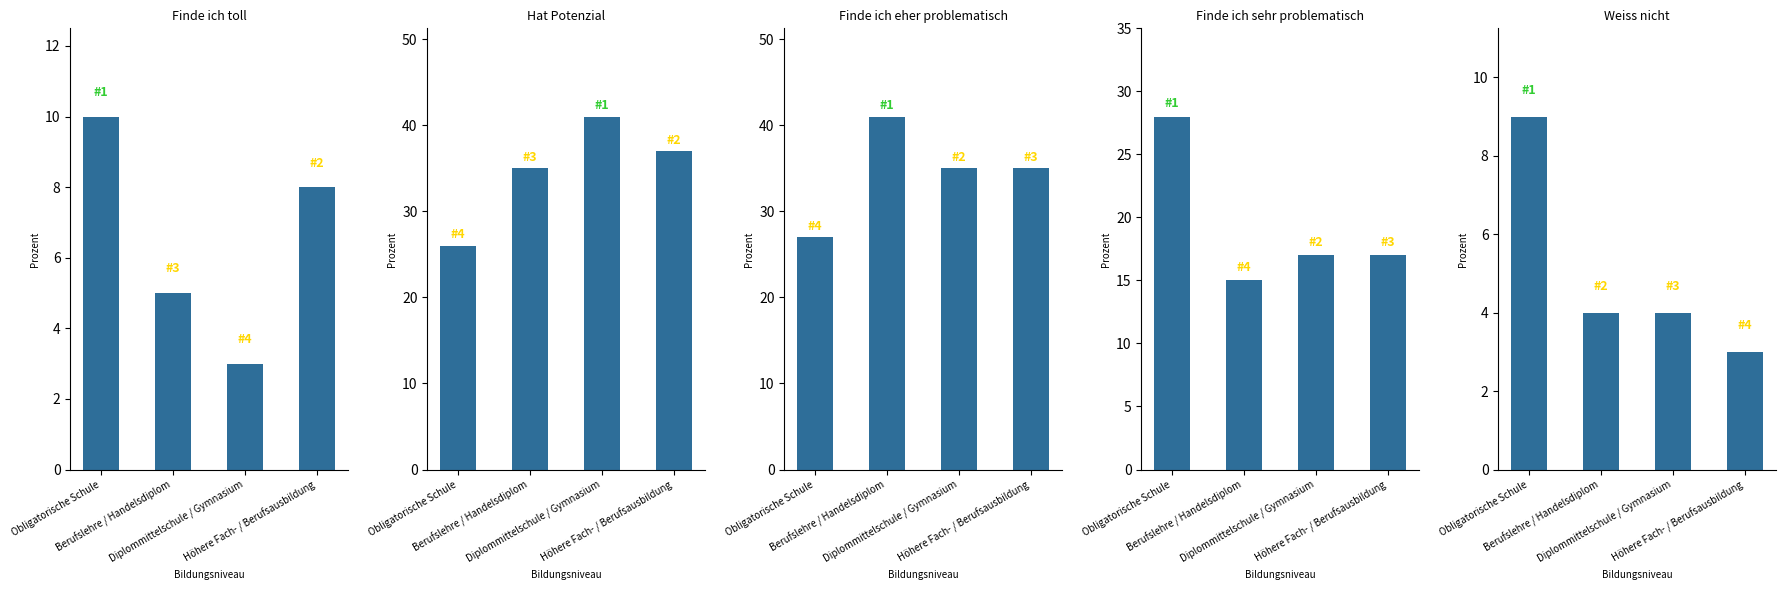

What is the sum of the Finde ich eher problematisch values at Höhere Fach- / Berufsausbildung and Berufslehre / Handelsdiplom?

76